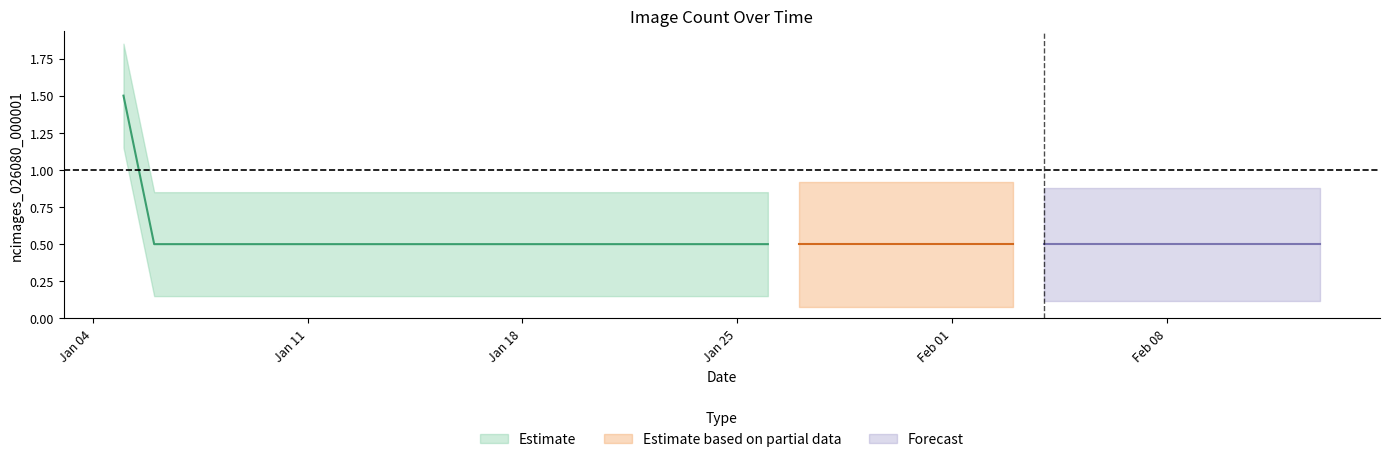

Does the chart display data point markers on the line(s)?

No